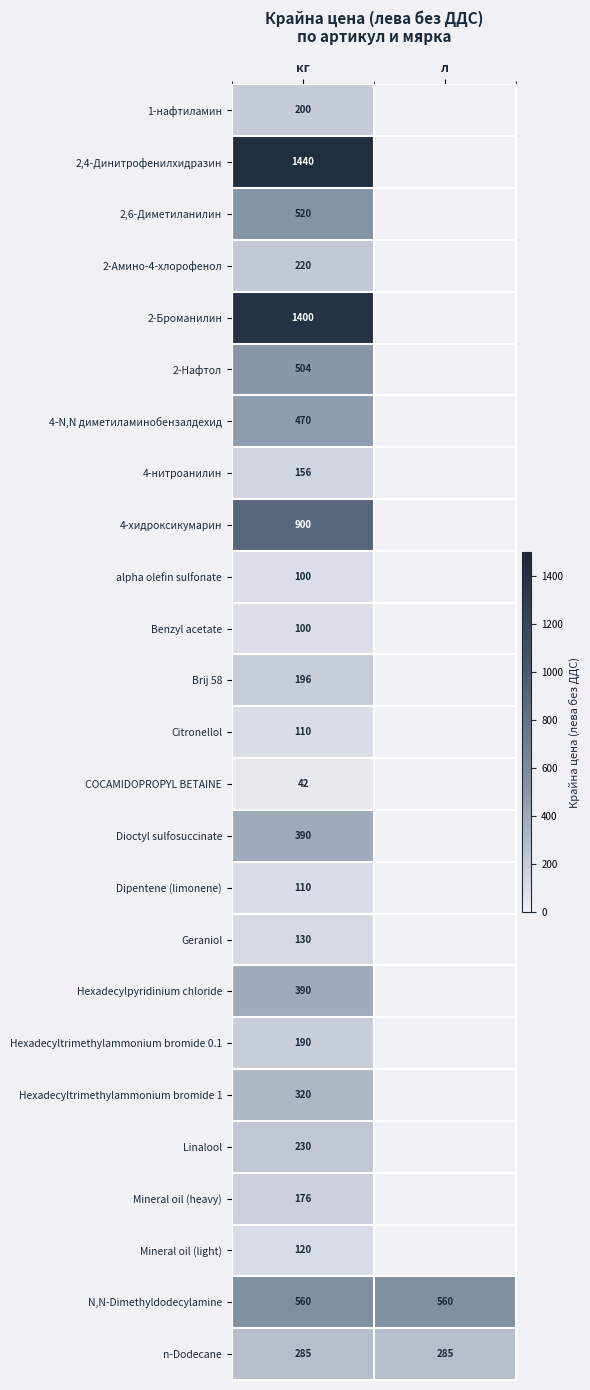

The N,N-Dimethyldodecylamine series shows 560 at кг. True or false?

True